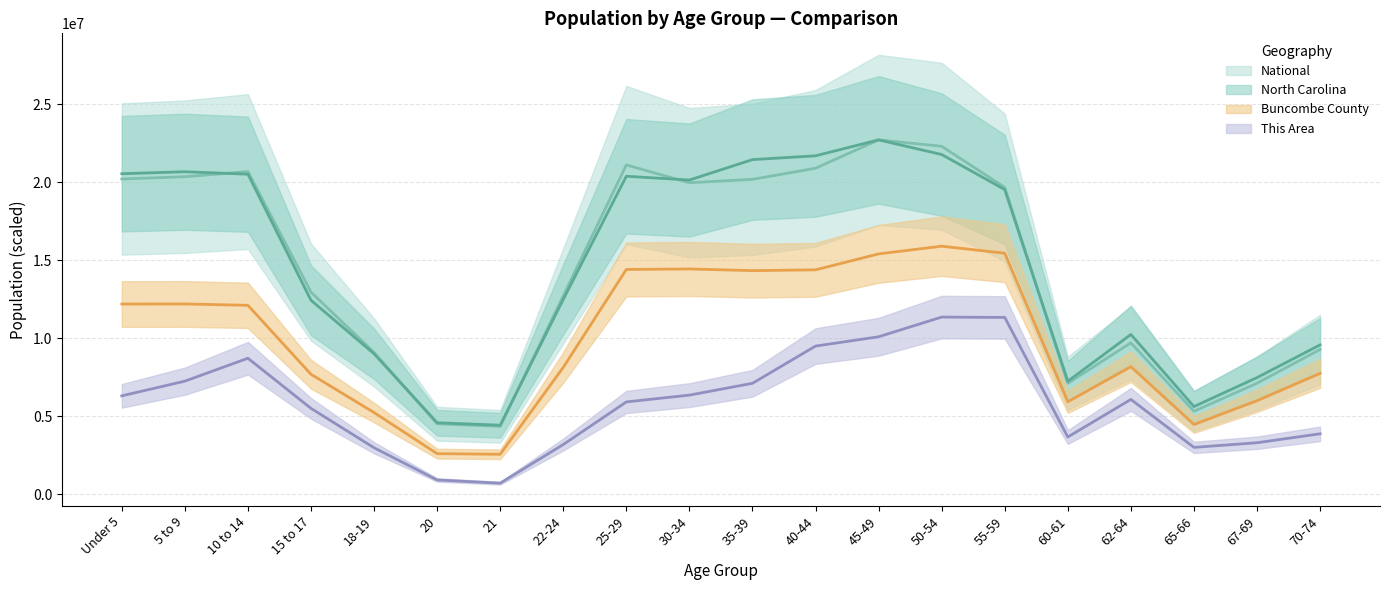

What is the label of the 9th point from the left?

25-29